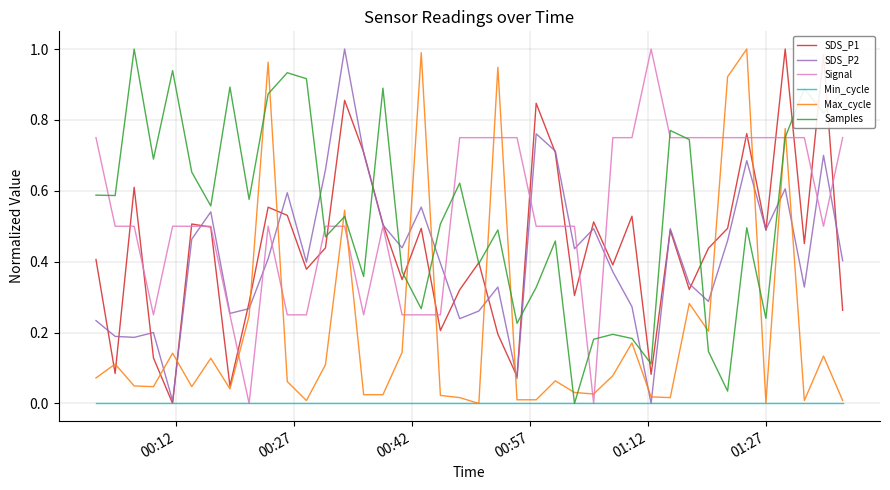

After their last crossing, which series has the higher values: Max_cycle or SDS_P2?

SDS_P2